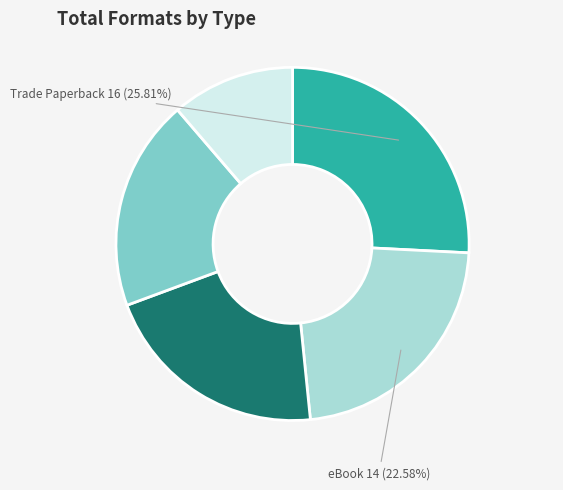

Does any single category account for the majority?

No